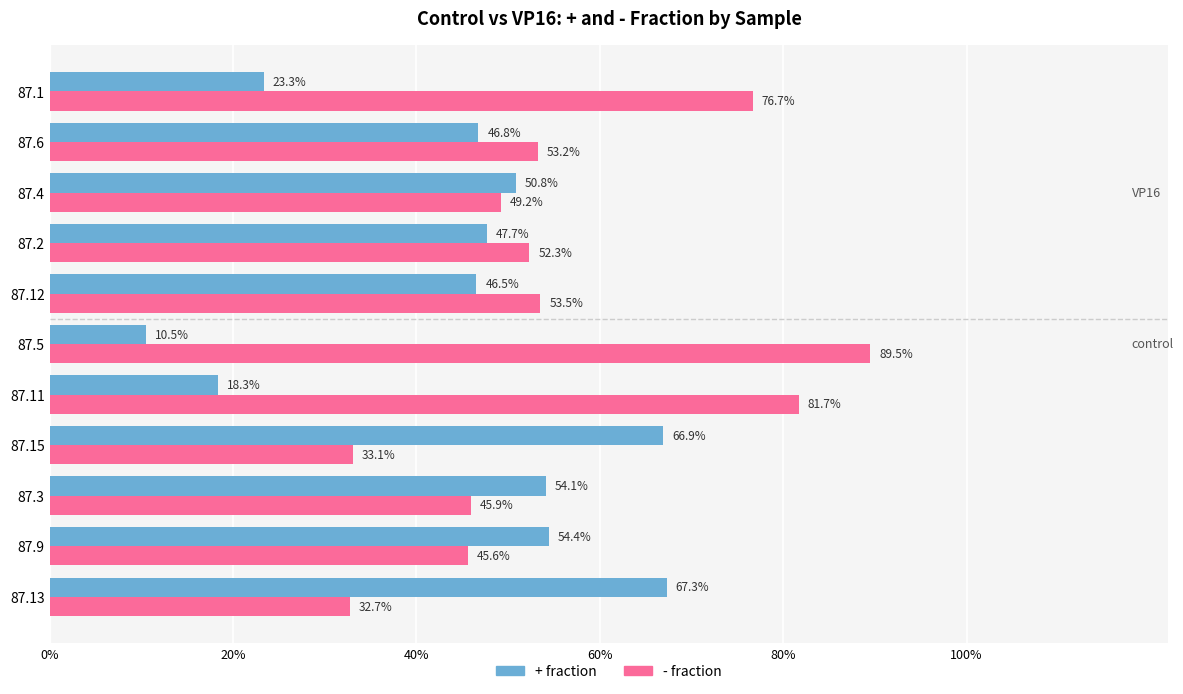

What are all the series names shown in the legend?

+ fraction, - fraction